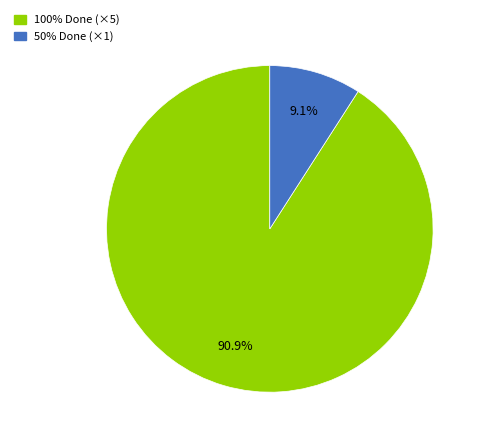

Is there any slice that represents more than half of the pie?

Yes